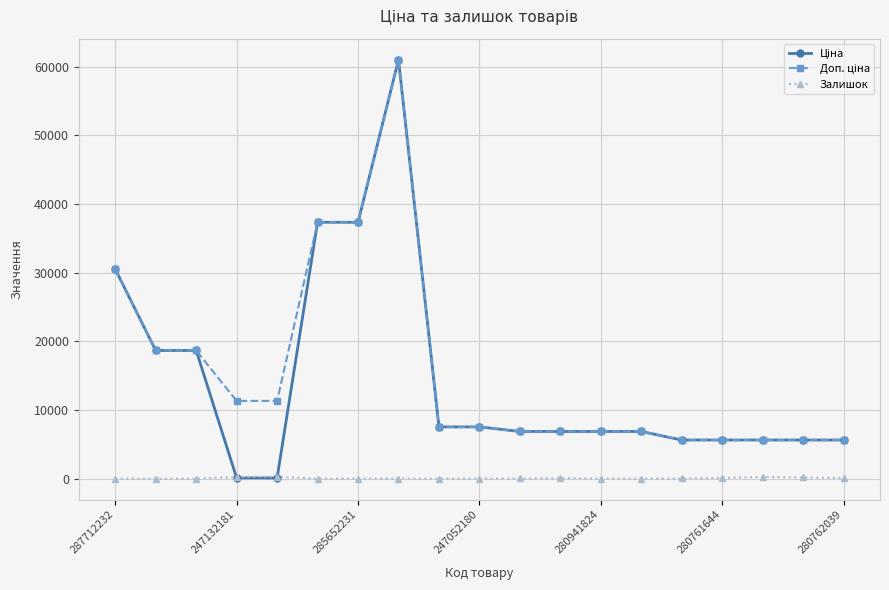

What is the maximum value shown in the chart?

61024.7